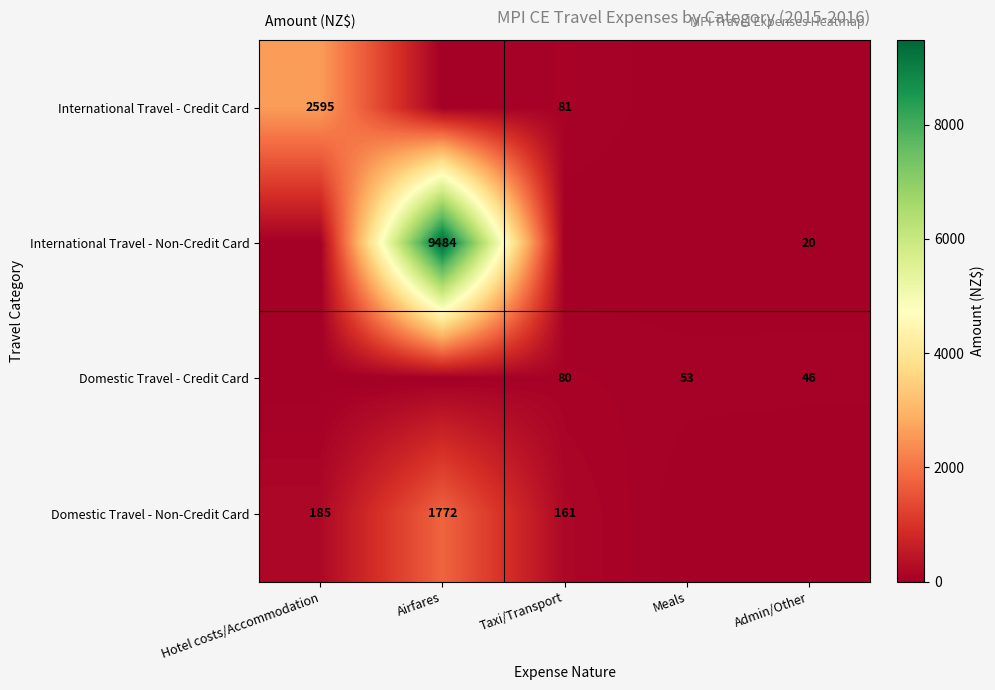

Between Hotel costs/Accommodation and Meals, which is larger?

Hotel costs/Accommodation